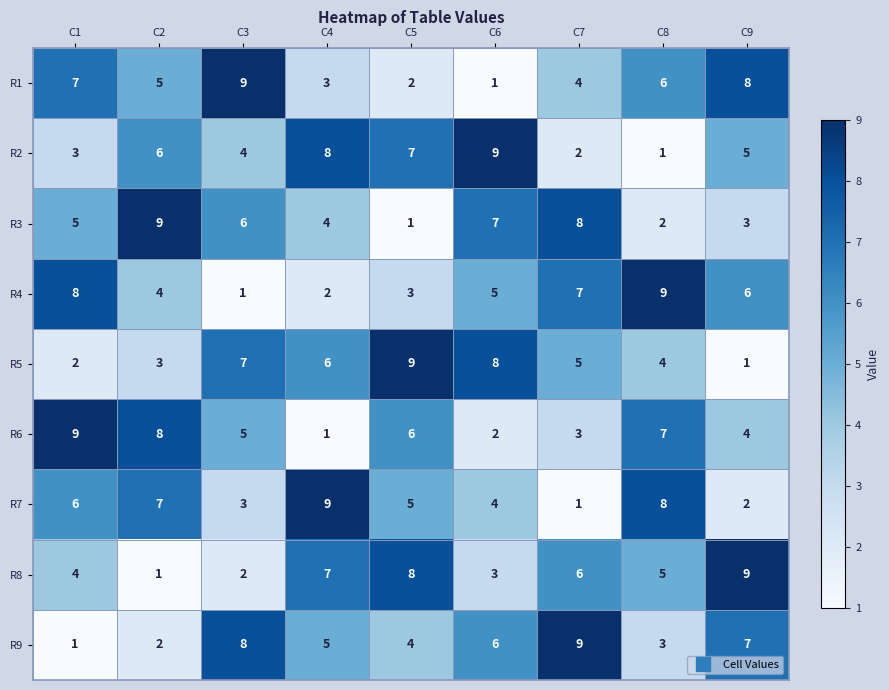

At which label is R7 closest to 5?

C5